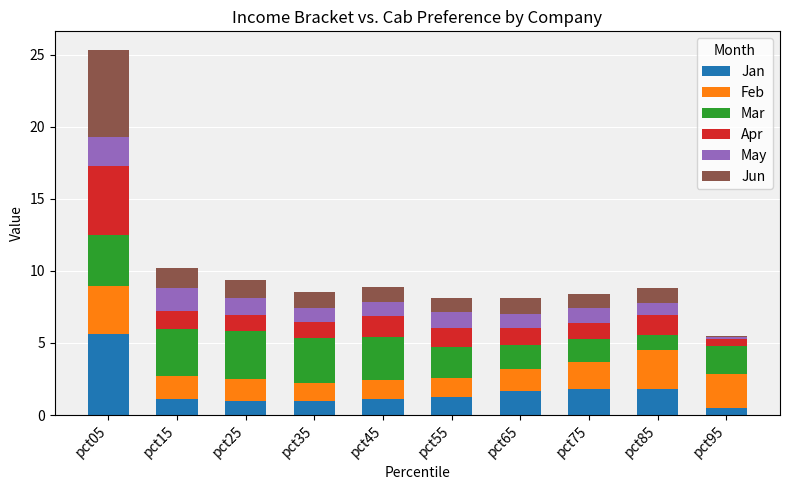

What is the difference between the maximum and minimum values in the Jan series?

5.1